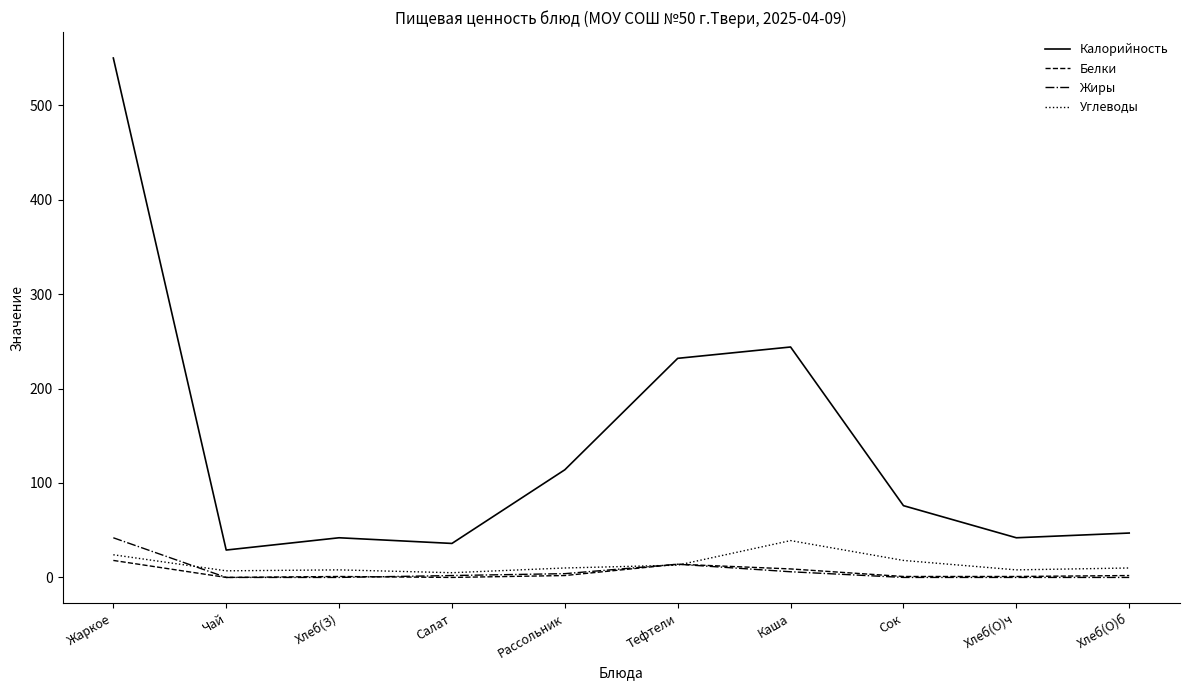

What is the difference between the Белки values at Хлеб(О)ч and Чай?

1